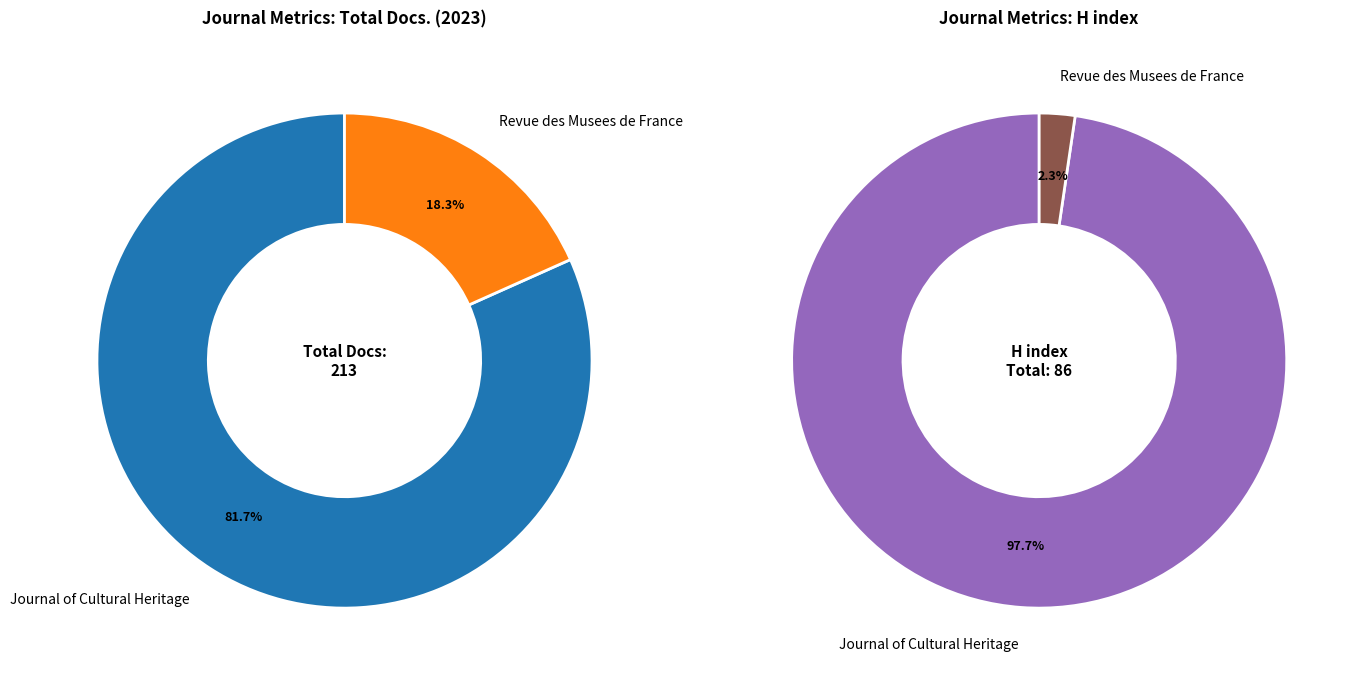

What percentage do Revue des Musees de France and Journal of Cultural Heritage together represent?

100.0%